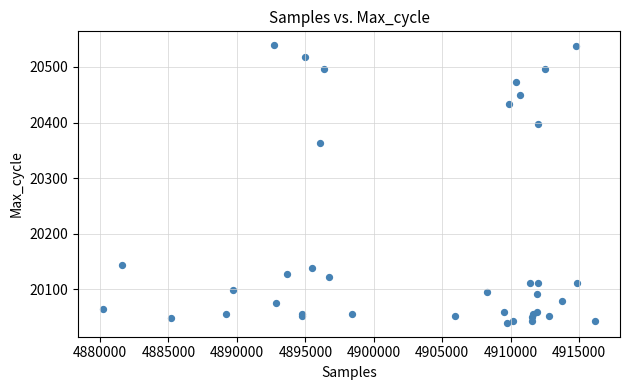

What Y value in the scatter plot is closest to 20289?

20364